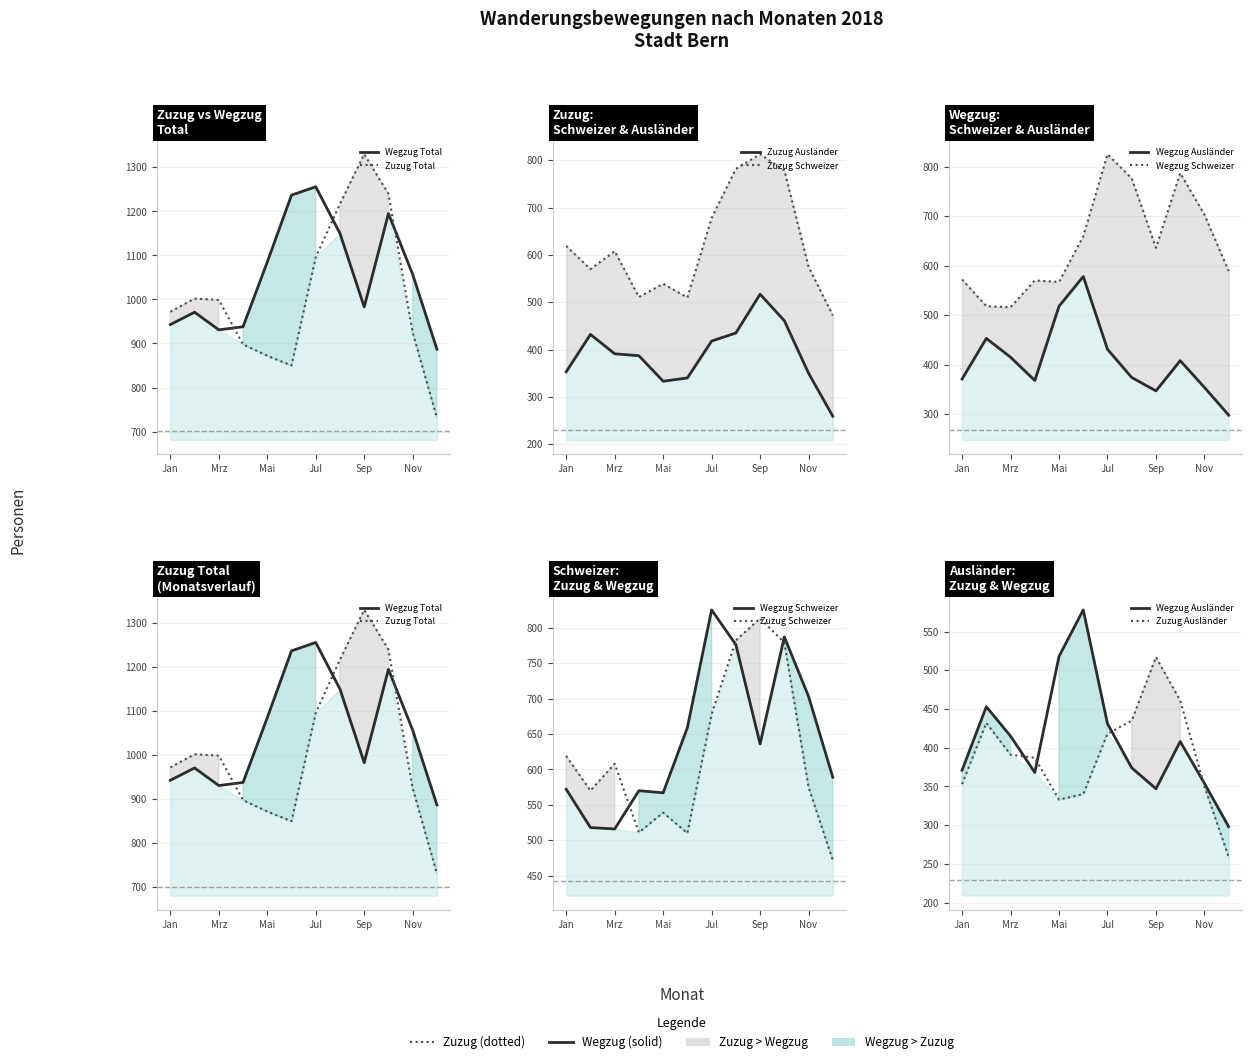

In Zuzug Total, how many points are higher than both neighbors (excluding endpoints)?

2